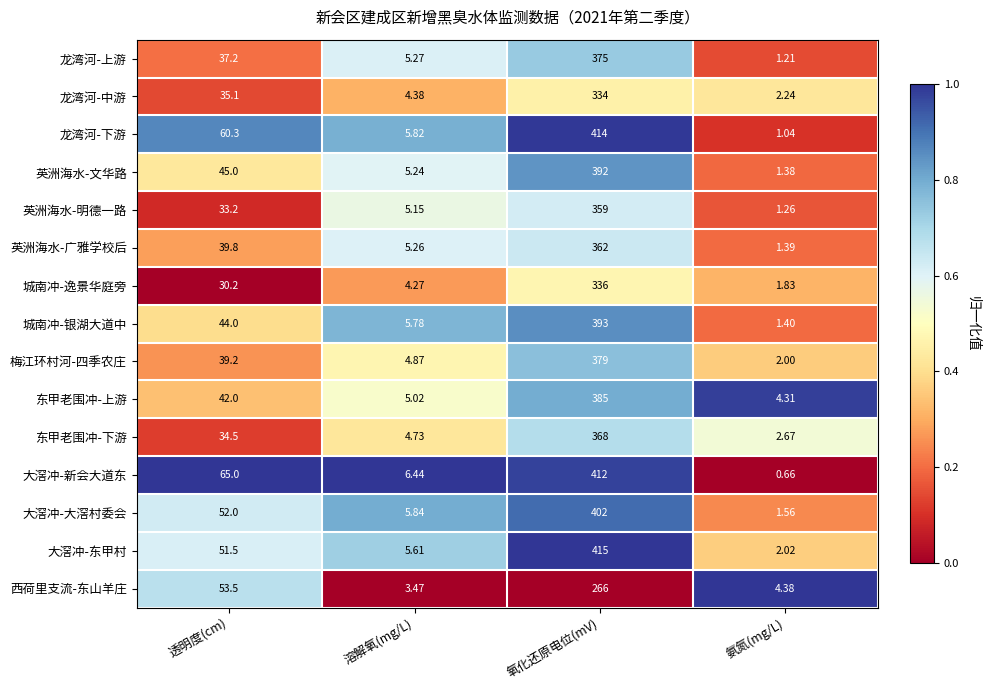

Where is 英洲海水-文华路 nearest to the value 196?

透明度(cm)